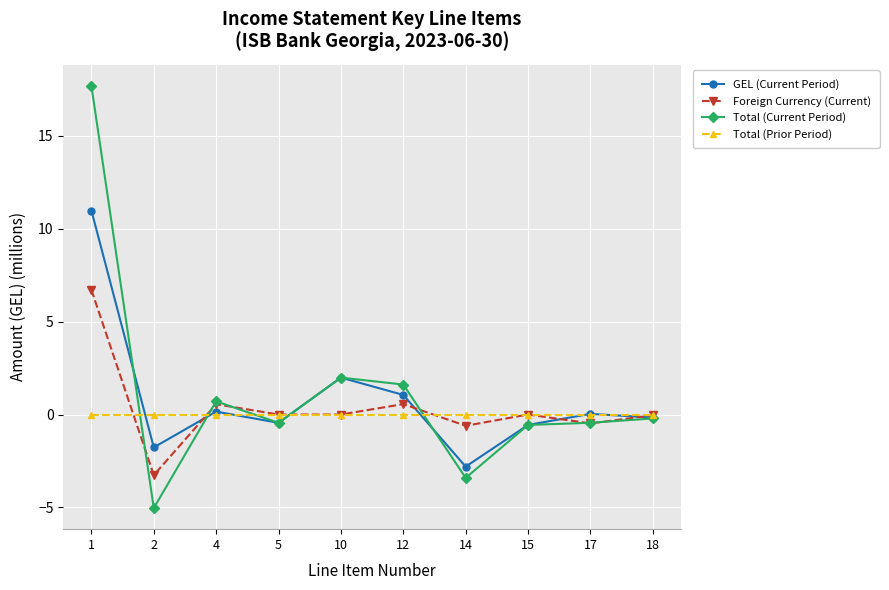

How many series are shown in this chart?

4